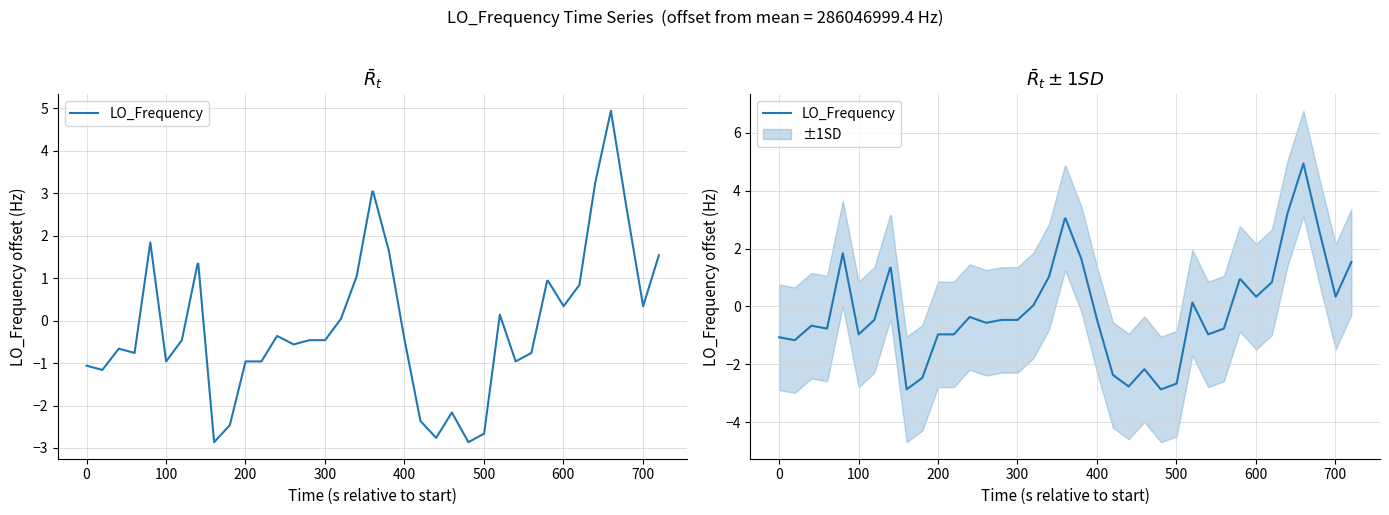

Is it true that the value at 29 is -1.5?

False